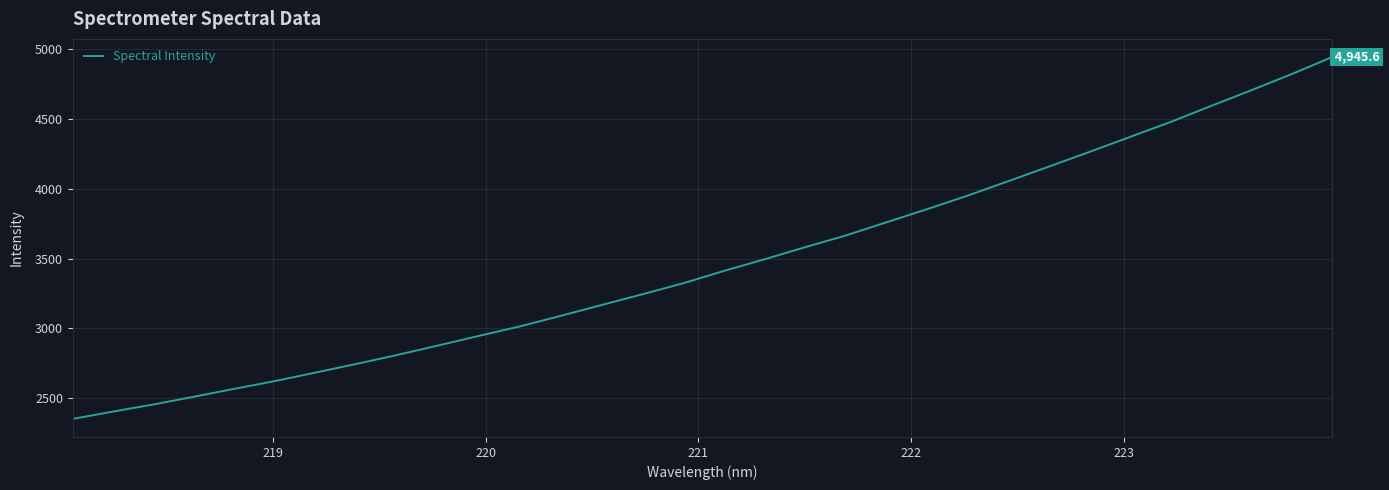

Does the chart have visible grid lines?

Yes